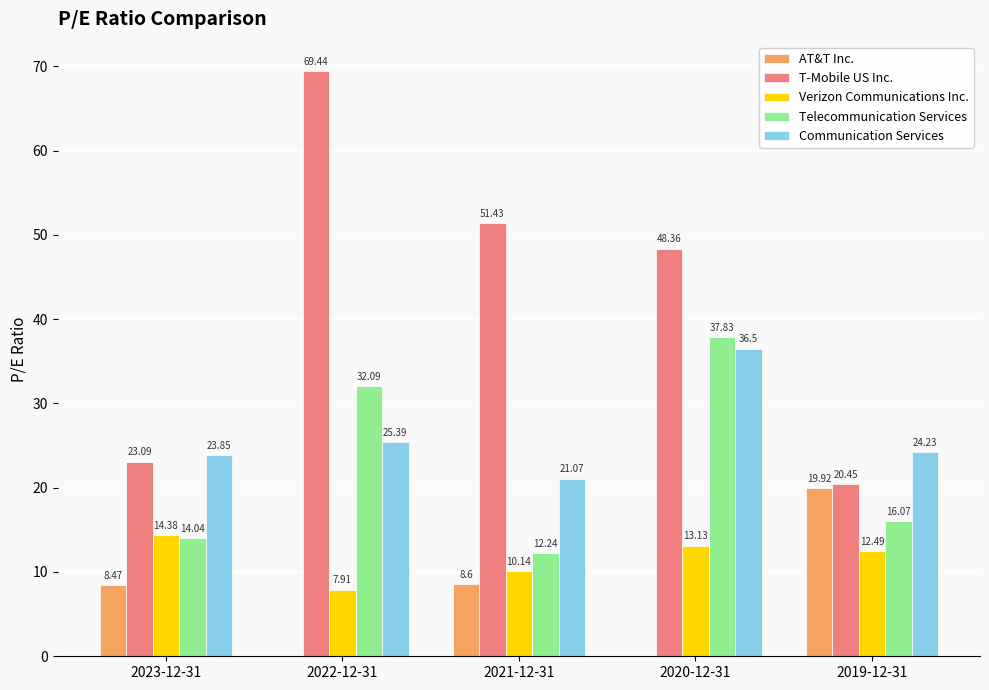

Between 2023-12-31 and 2022-12-31, which series saw the biggest shift?

T-Mobile US Inc.